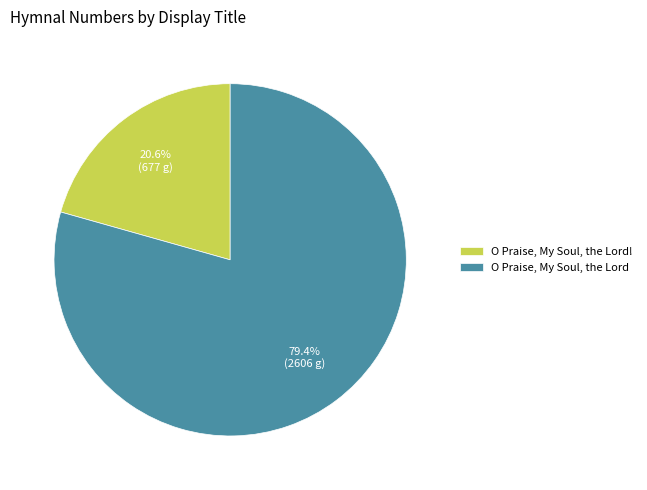

Rank the categories by value from highest to lowest.

O Praise, My Soul, the Lord, O Praise, My Soul, the Lord!